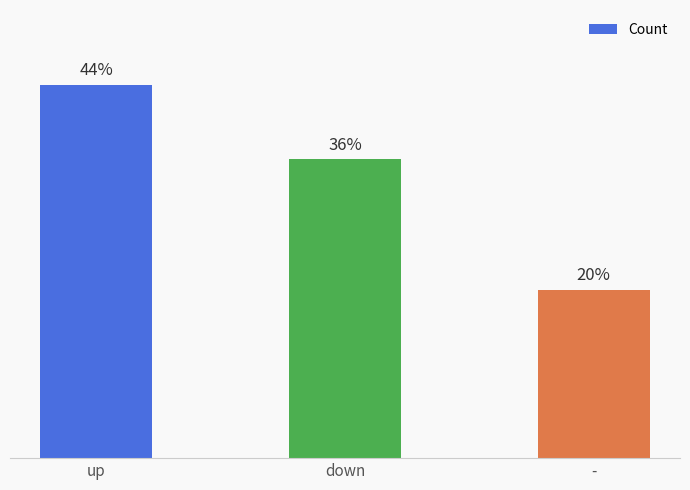

Reading right to left, transcribe all the data shown in this chart.

-=9	down=16	up=20